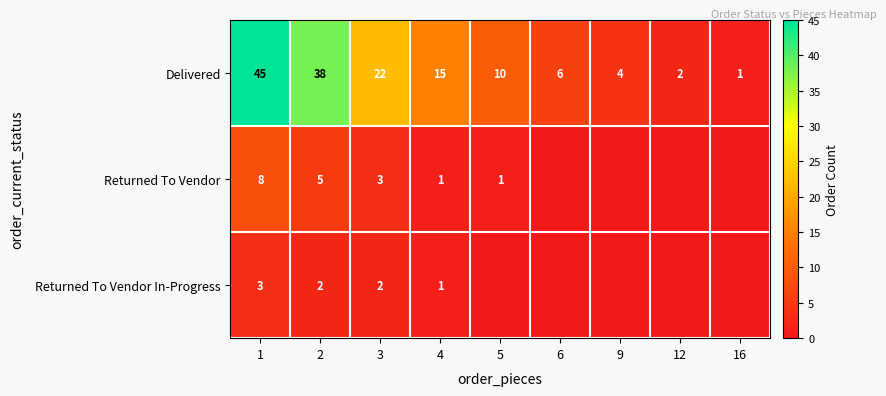

What is the maximum value shown in the chart?

45